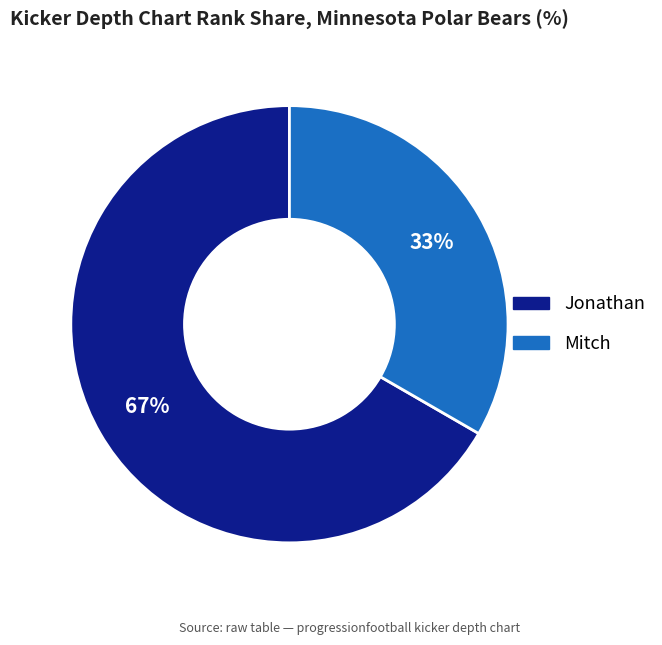

Which category has the smallest portion of the pie?

Mitch